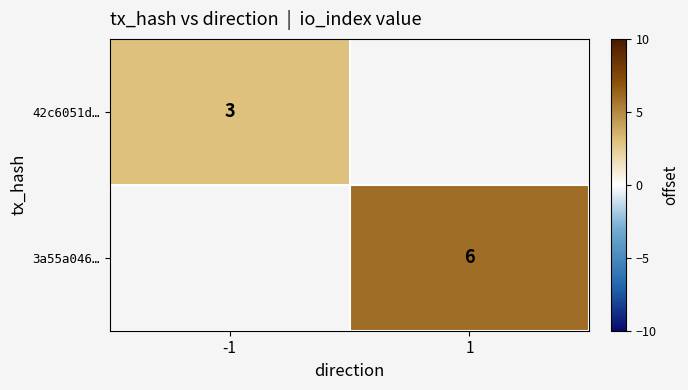

Between 1 and -1, which is larger?

-1